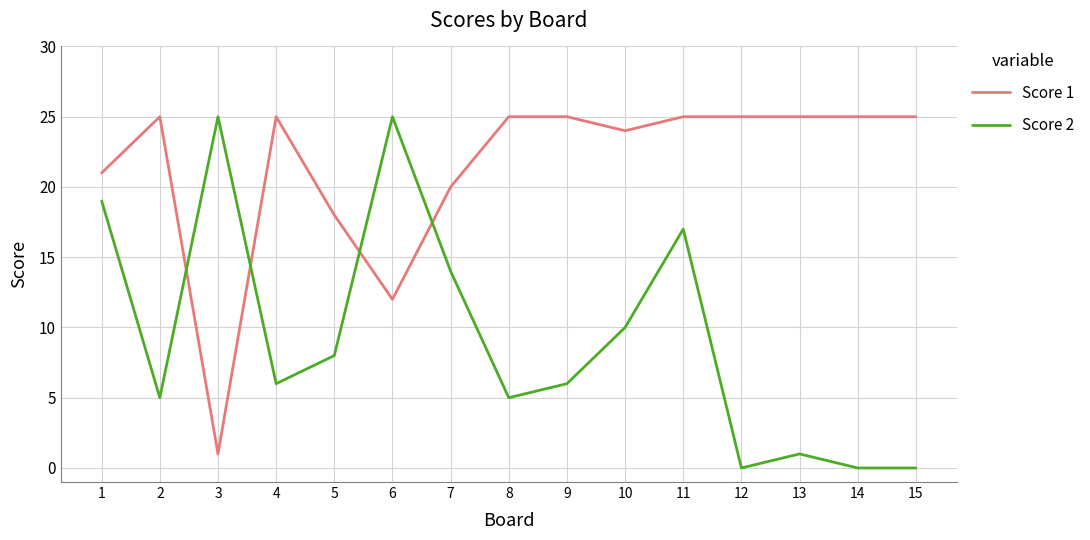

The value of Score 2 at 1 is 19. True or false?

True